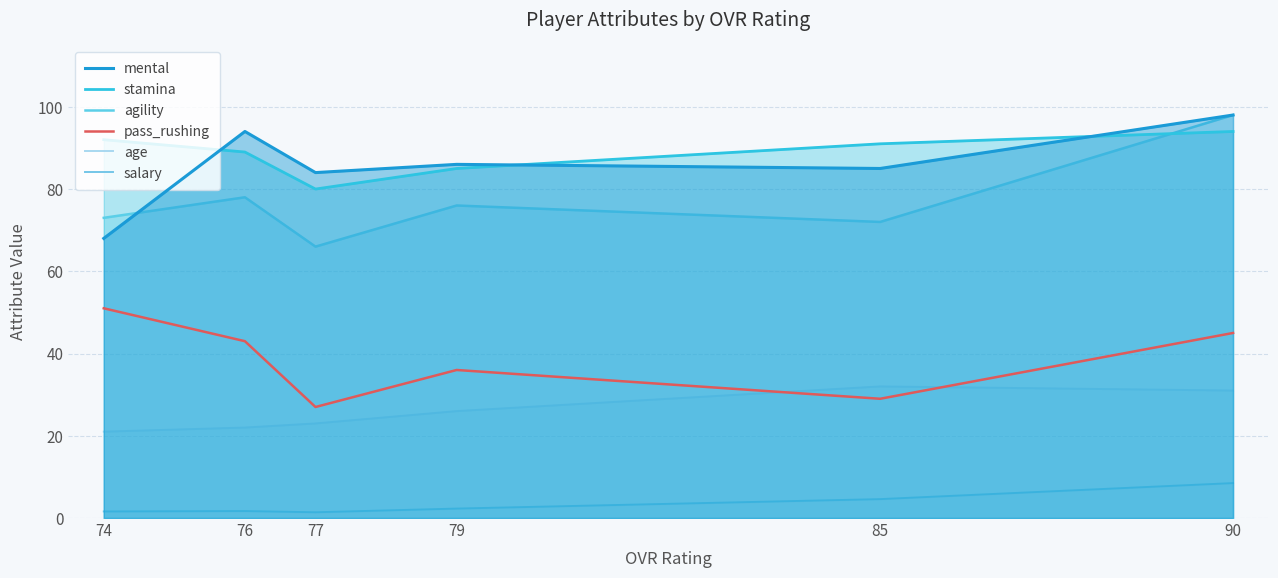

True or false: mental and agility intersect in this chart.

True